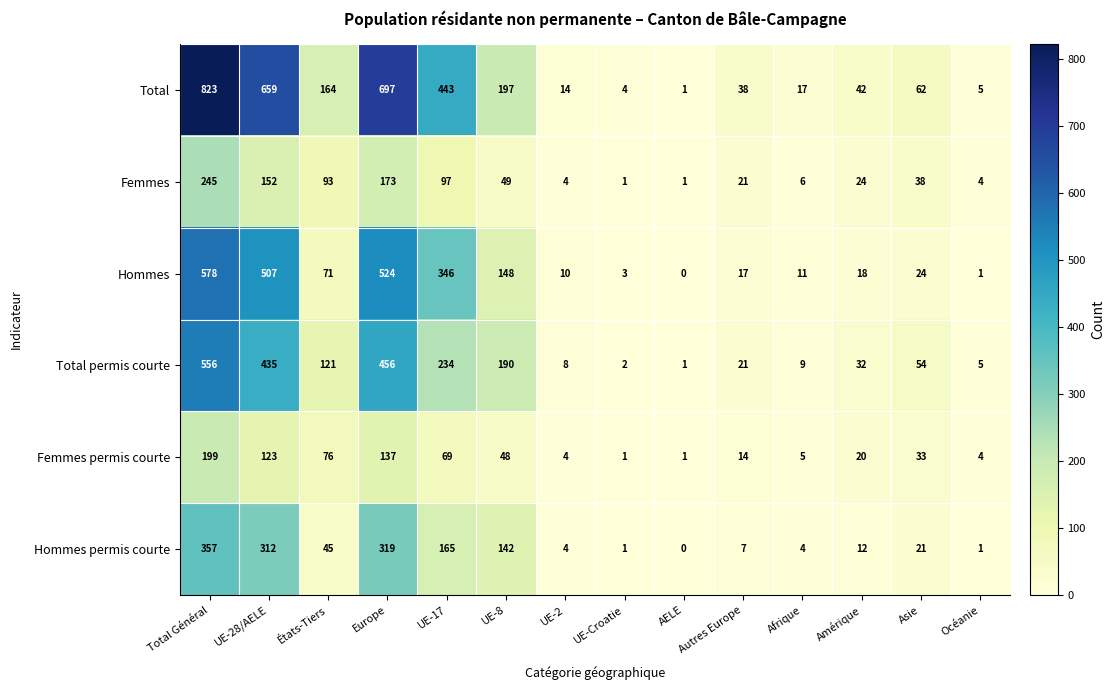

How many positive values does the Hommes series have?

13